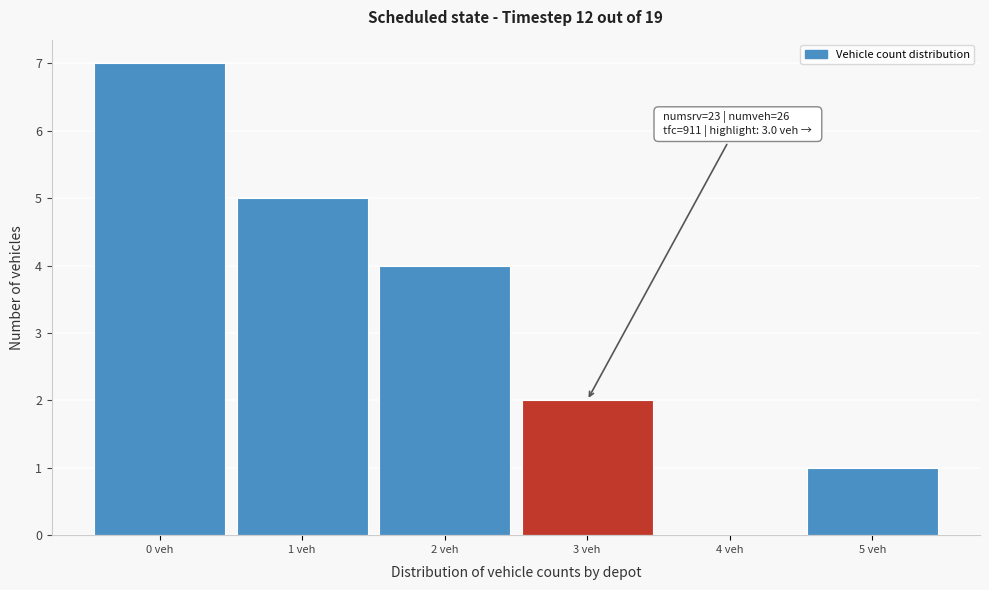

Which range on the x-axis has the tallest bar?

-0.5 to 0.5